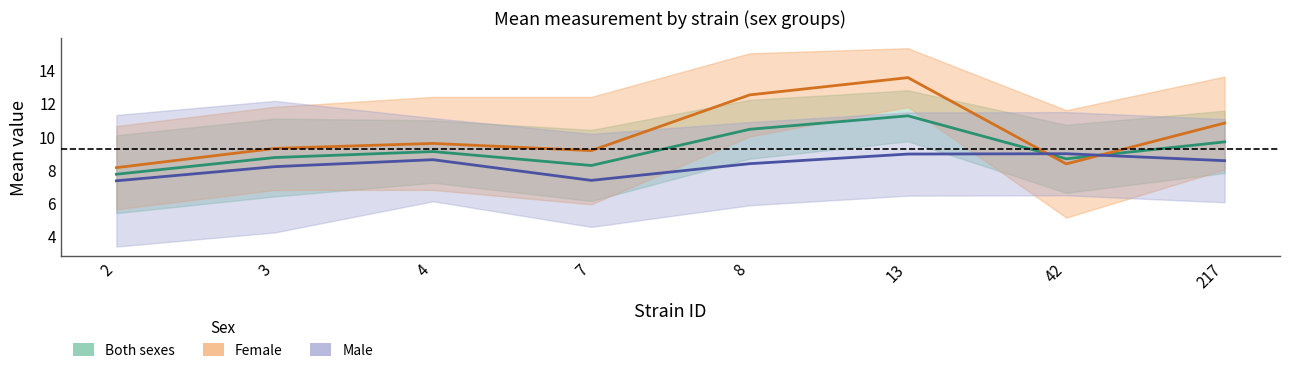

How many values in the Both sexes series are below 9?

4